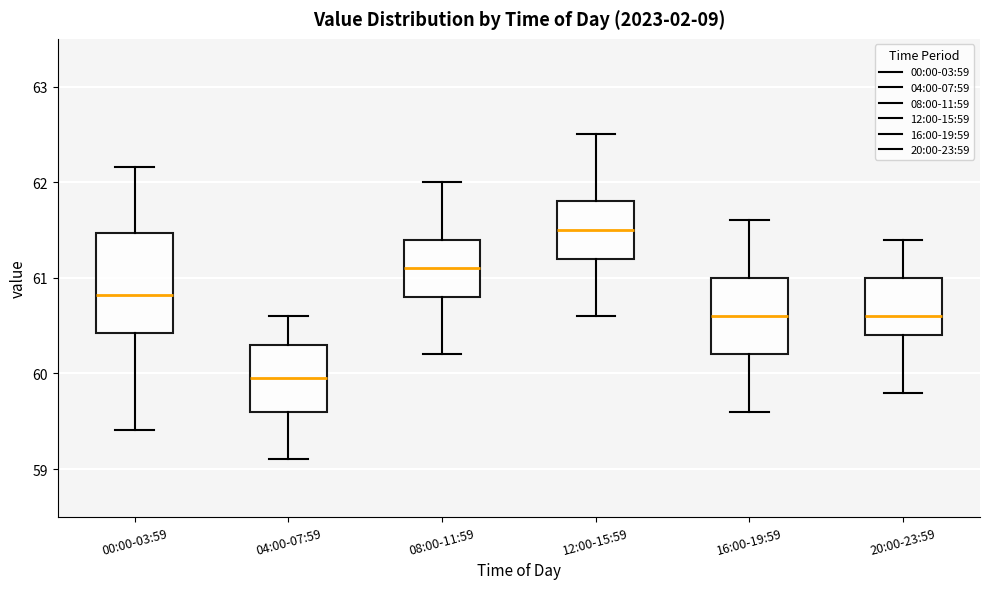

Comparing the boxes themselves (not the whiskers), which one is the tallest?

00:00-03:59